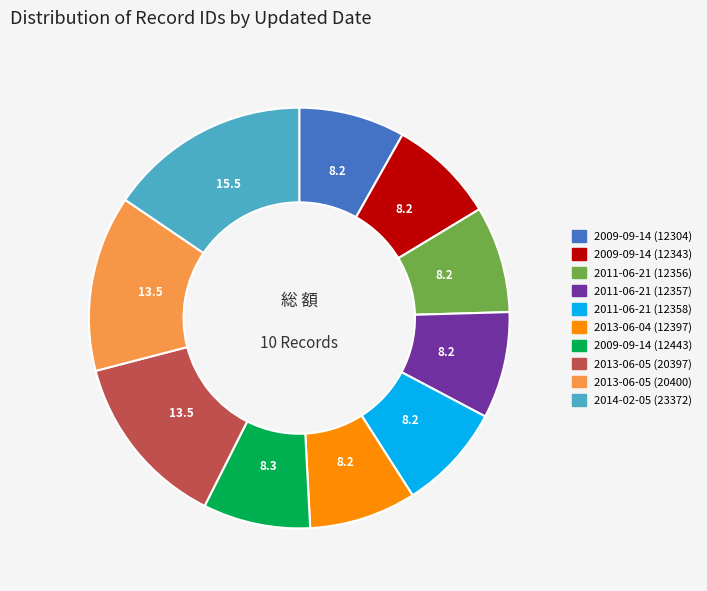

How many segments does this pie chart have?

10